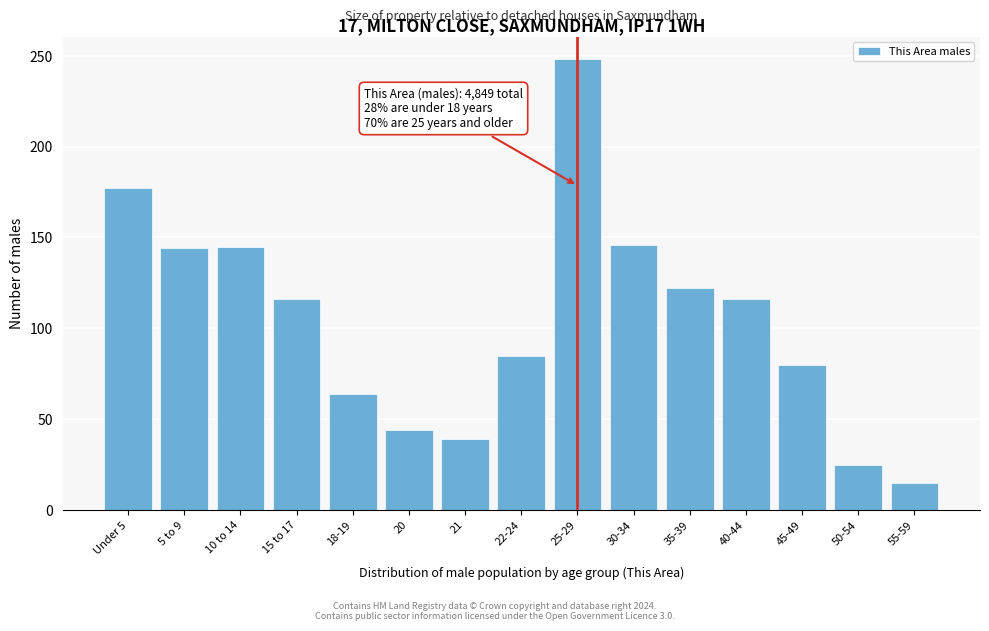

Is it true that the value at 55-59 is 15?

True